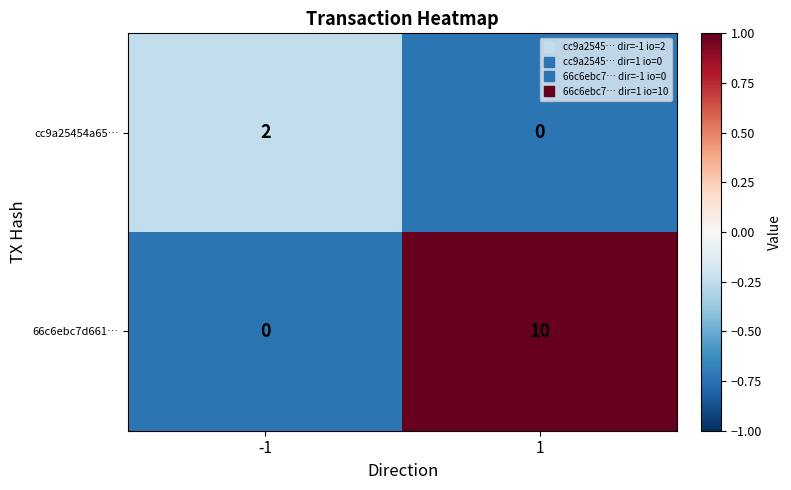

Reading left to right, list all the values displayed in this chart.

cc9a25454a65…: 2	0
66c6ebc7d661…: 0	10